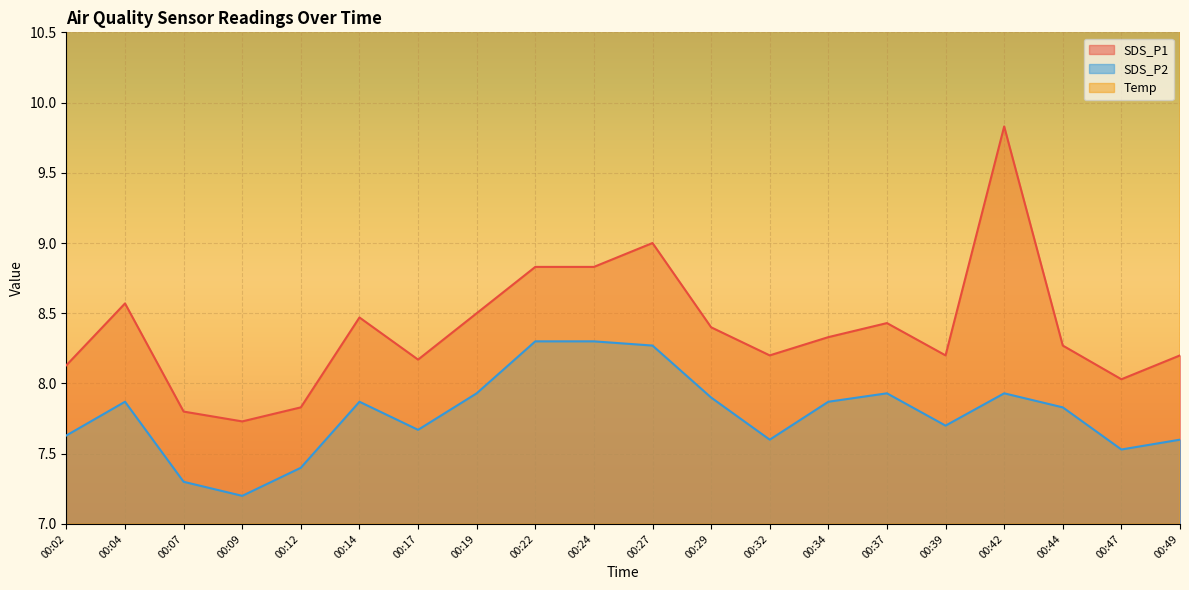

At 00:27, list the series in order from smallest to largest.

SDS_P2, SDS_P1, Temp